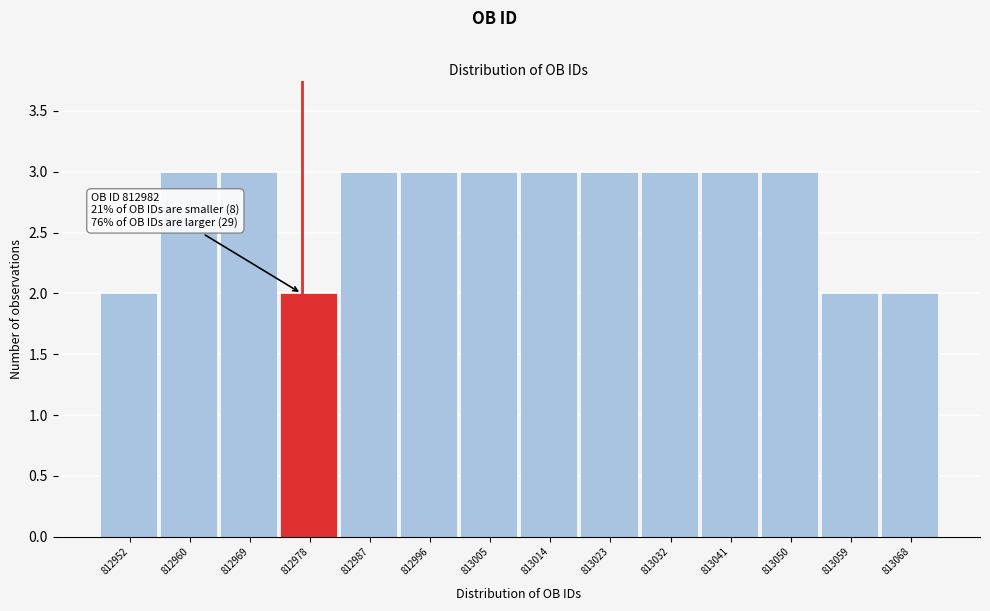

Reading left to right, list all the values displayed in this chart.

2	3	3	2	3	3	3	3	3	3	3	3	2	2